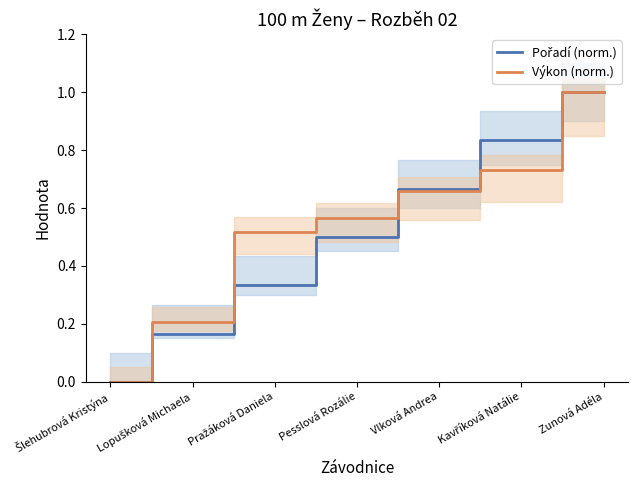

What is the label of the 2nd point from the left?

Lopušková Michaela